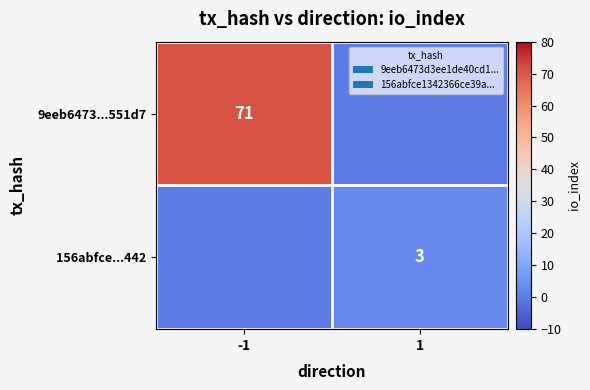

Is it true that 9eeb6473...551d7 equals 17 at -1?

False